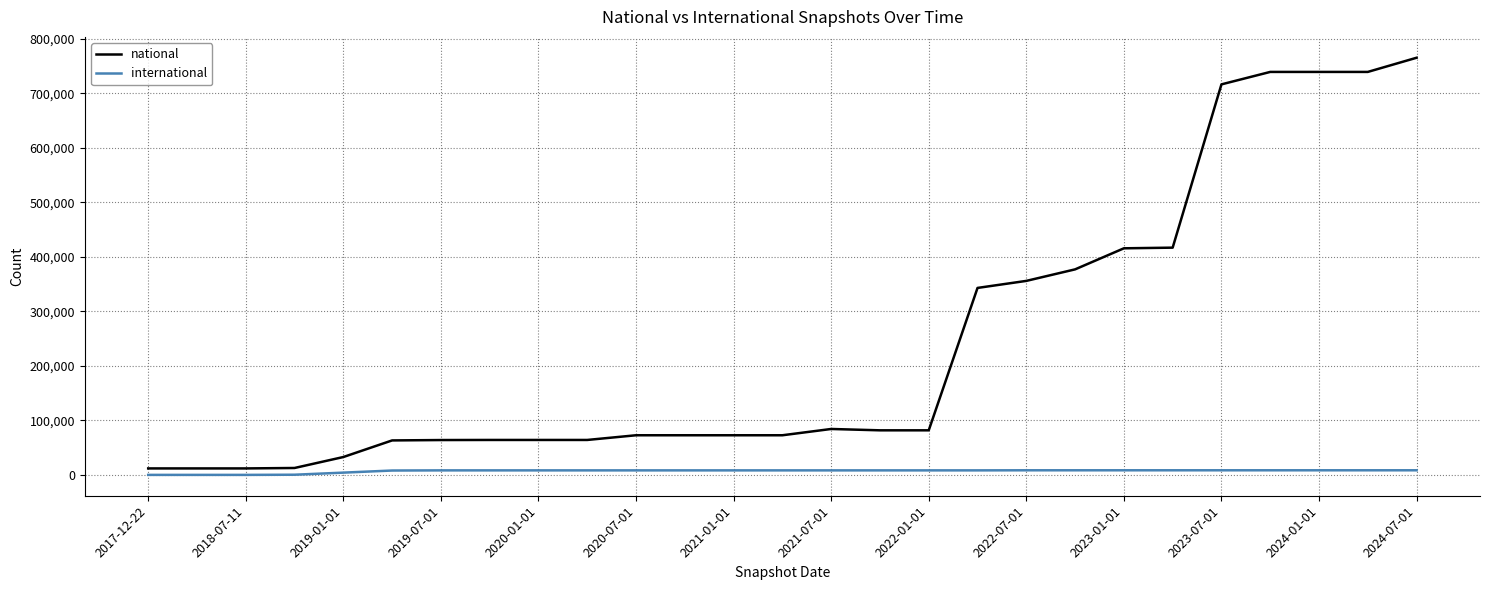

Which series has the largest total across all categories?

national